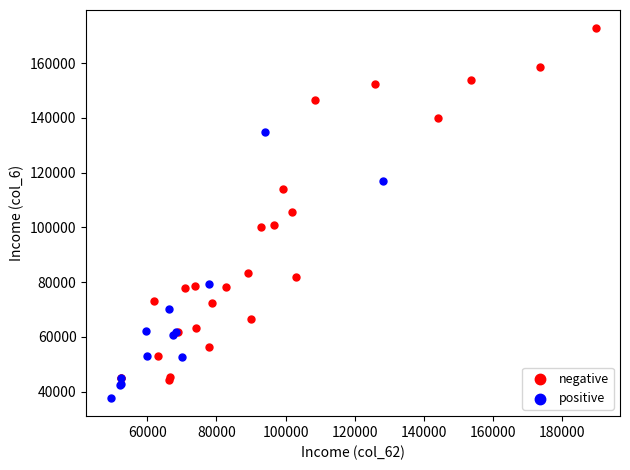

Which series reaches the maximum Y coordinate?

negative